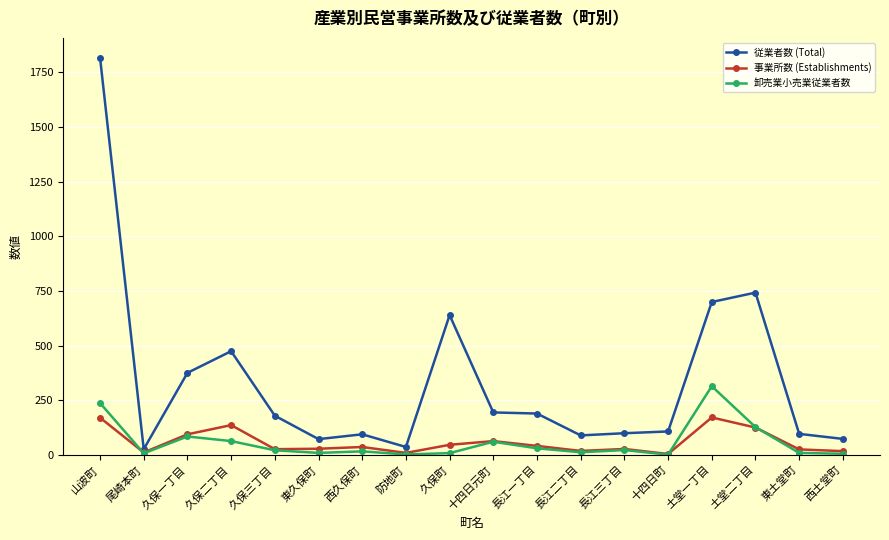

Which series has the largest total across all categories?

従業者数 (Total)